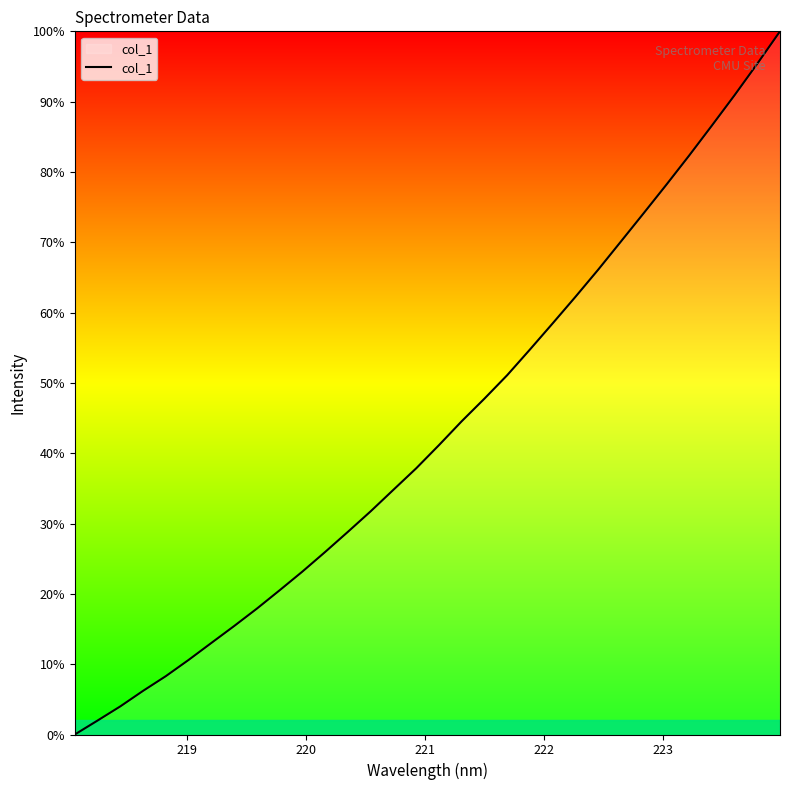

Does the chart display data point markers on the line(s)?

No